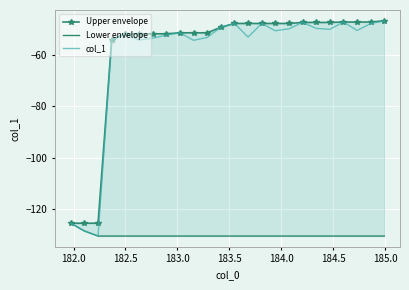

What are all the series names shown in the legend?

Upper envelope, Lower envelope, col_1